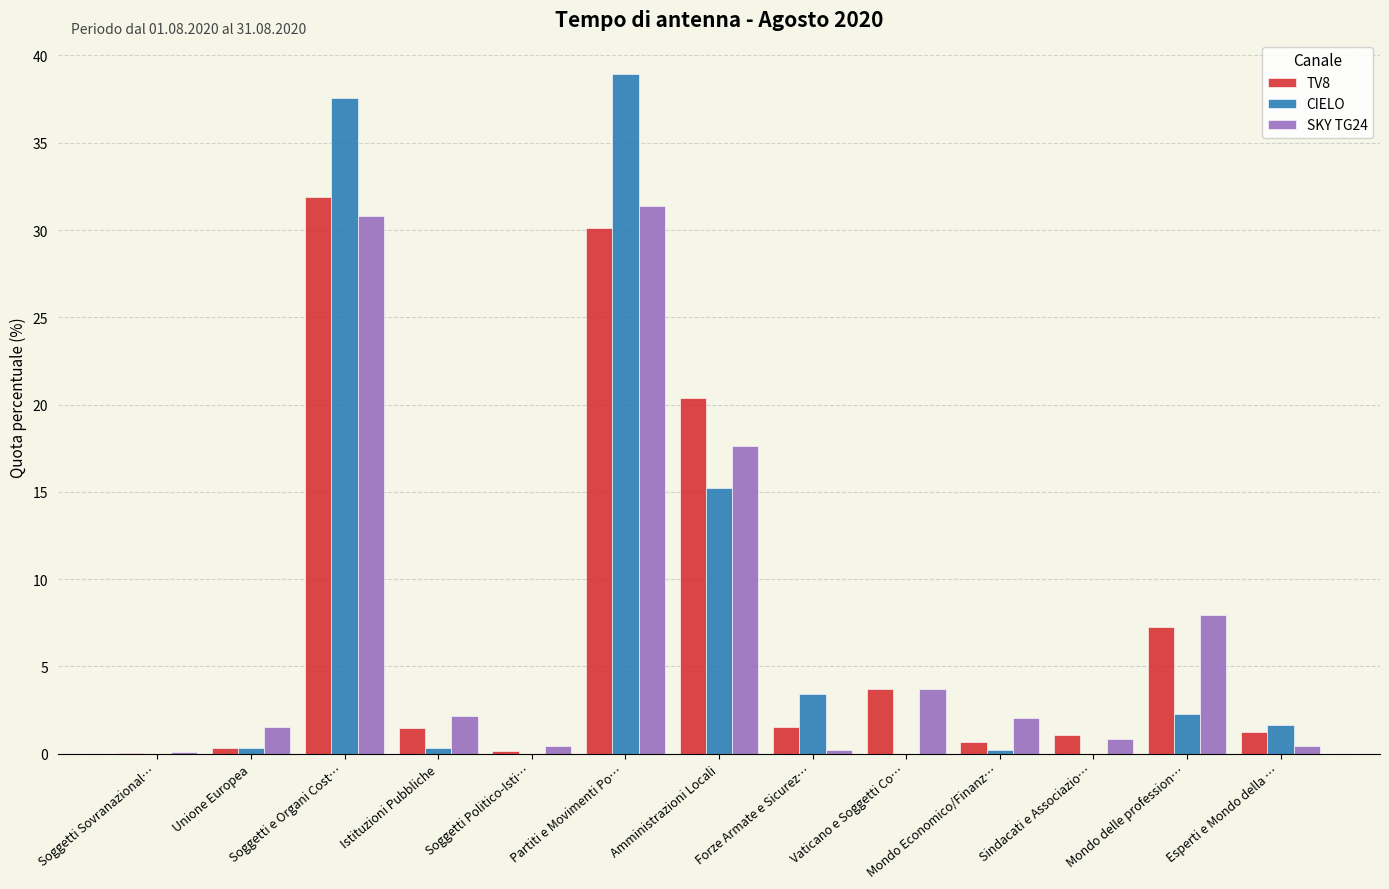

True or false: SKY TG24 has a value of 2.0 at Mondo Economico/Finanz….

True